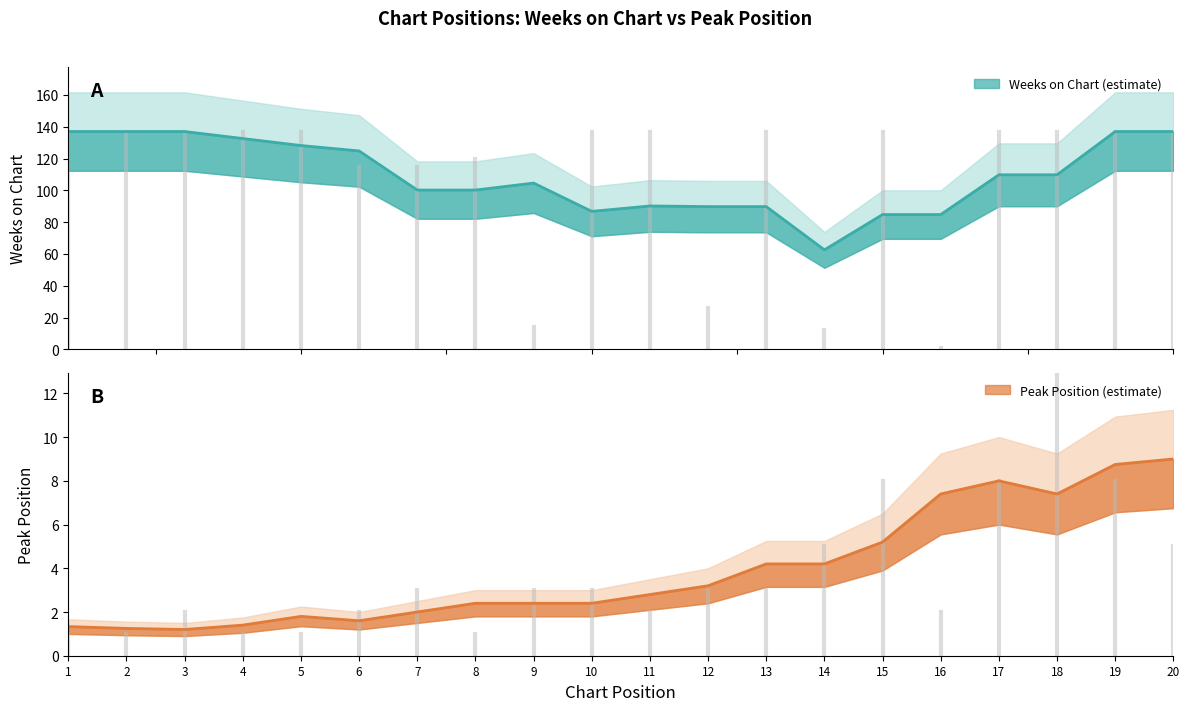

What is the average value of the Weeks on Chart series?

109